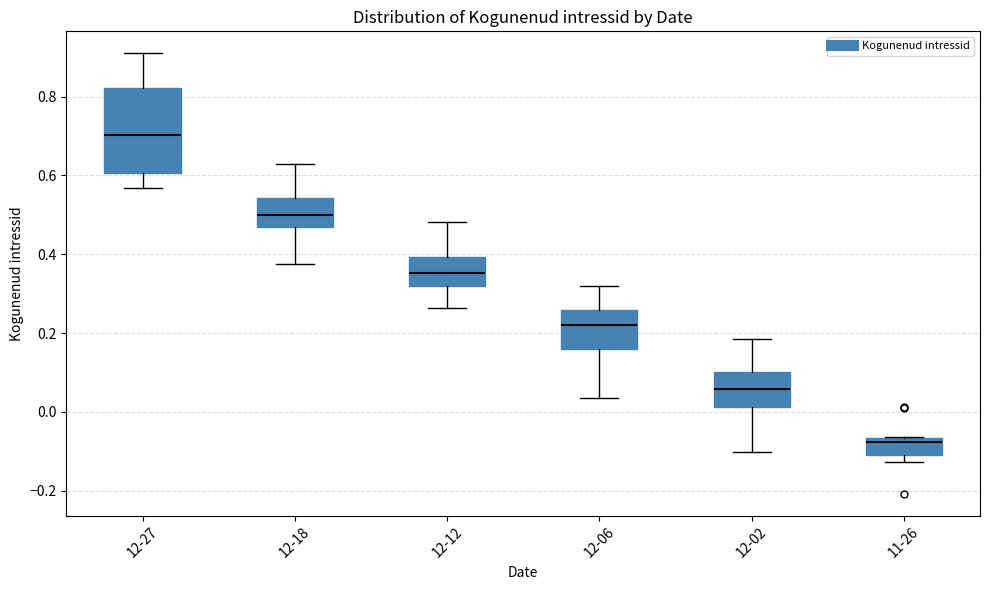

Reading left to right, read every box against the y-axis: the position of its median line, the range the box covers, and the ends of its whiskers. The values are not printed on the chart, so give them approximately, as read against the axis.

12-27: median 0.70, box 0.60 to 0.82, whiskers 0.56 to 0.90
12-18: median 0.50, box 0.48 to 0.54, whiskers 0.38 to 0.62
12-12: median 0.36, box 0.32 to 0.40, whiskers 0.26 to 0.48
12-06: median 0.22, box 0.16 to 0.26, whiskers 0.04 to 0.32
12-02: median 0.06, box 0.02 to 0.10, whiskers -0.10 to 0.18
11-26: median -0.08, box -0.12 to -0.06, whiskers -0.12 (just below the box's lower edge) to -0.06